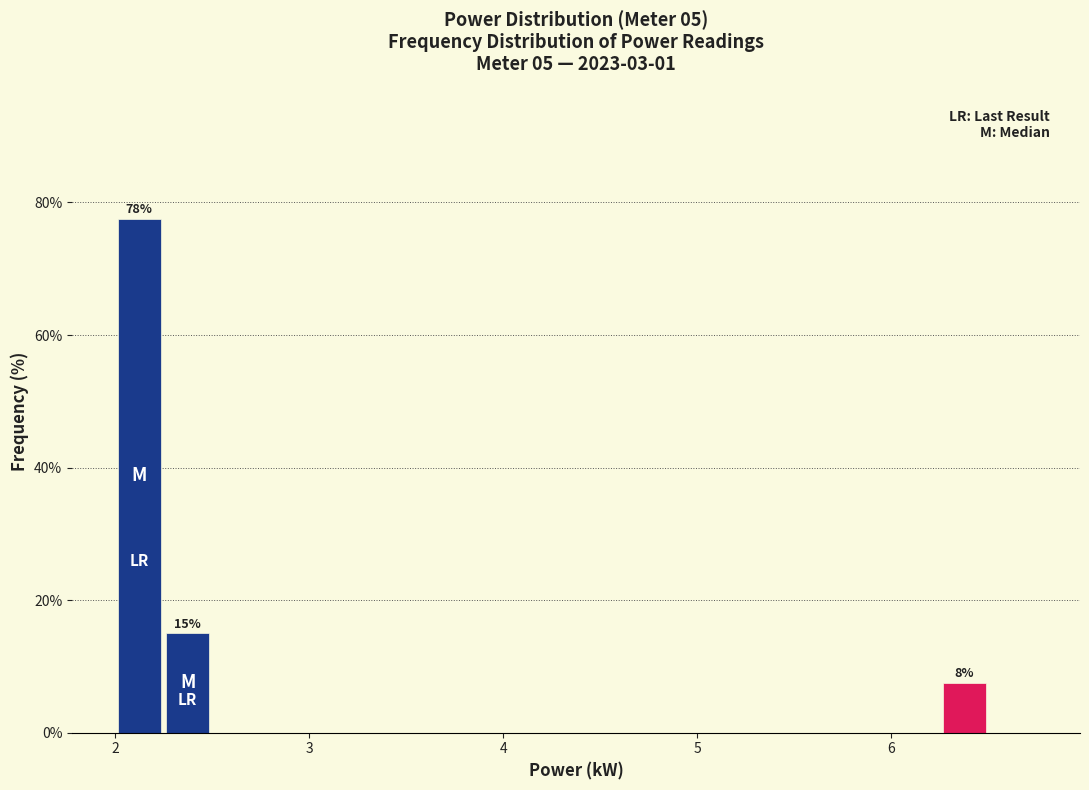

Read against the x-axis, roughly where is the centre of the tallest bar?

2.1